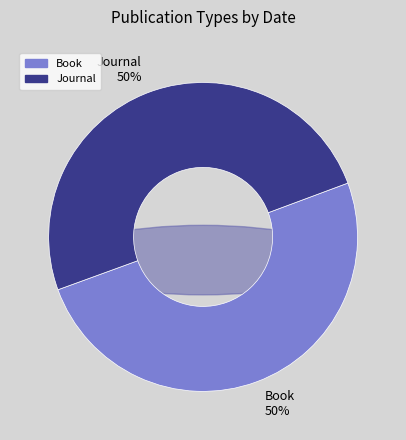

The Book slice represents 50% of the pie. True or false?

True